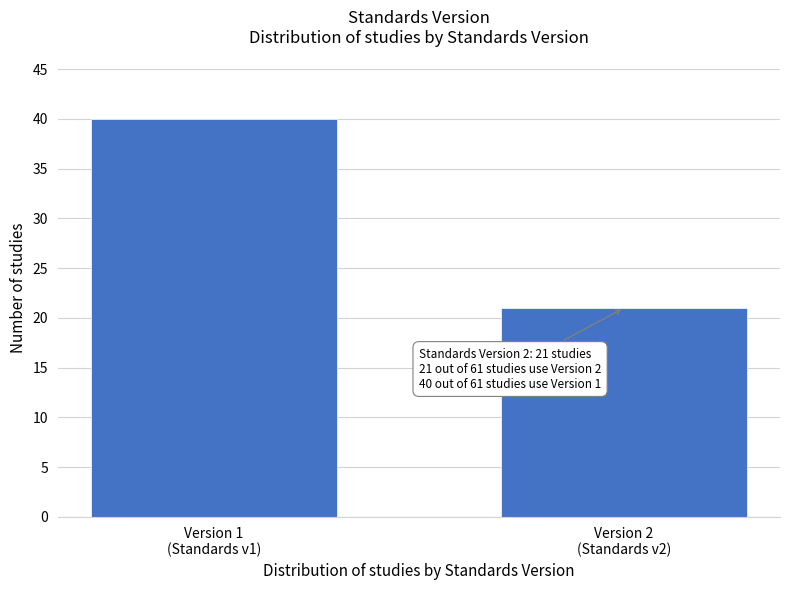

Reading left to right, what are all the values shown in this chart?

40	21